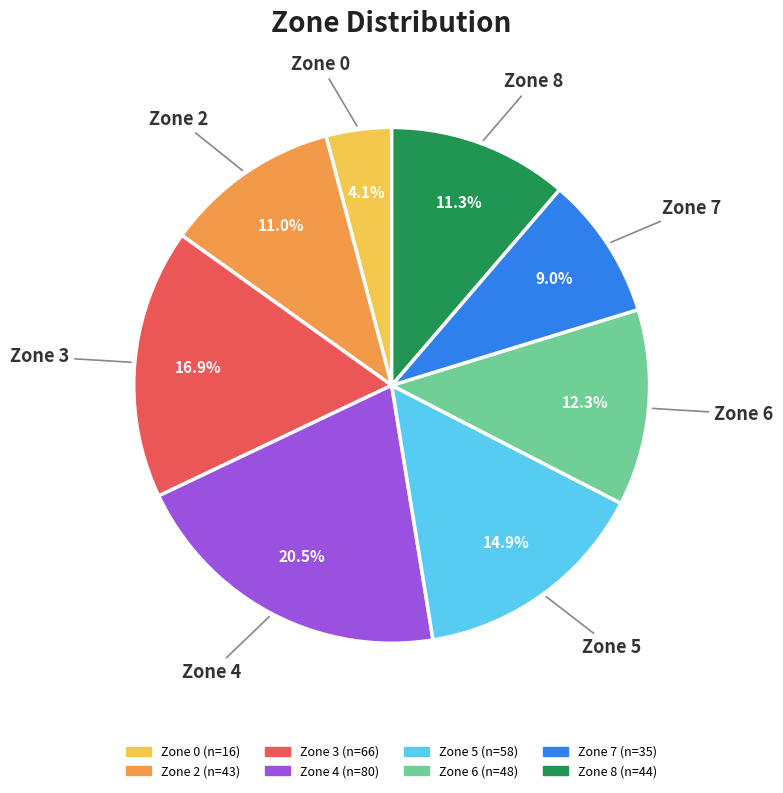

Is there any slice that represents more than half of the pie?

No